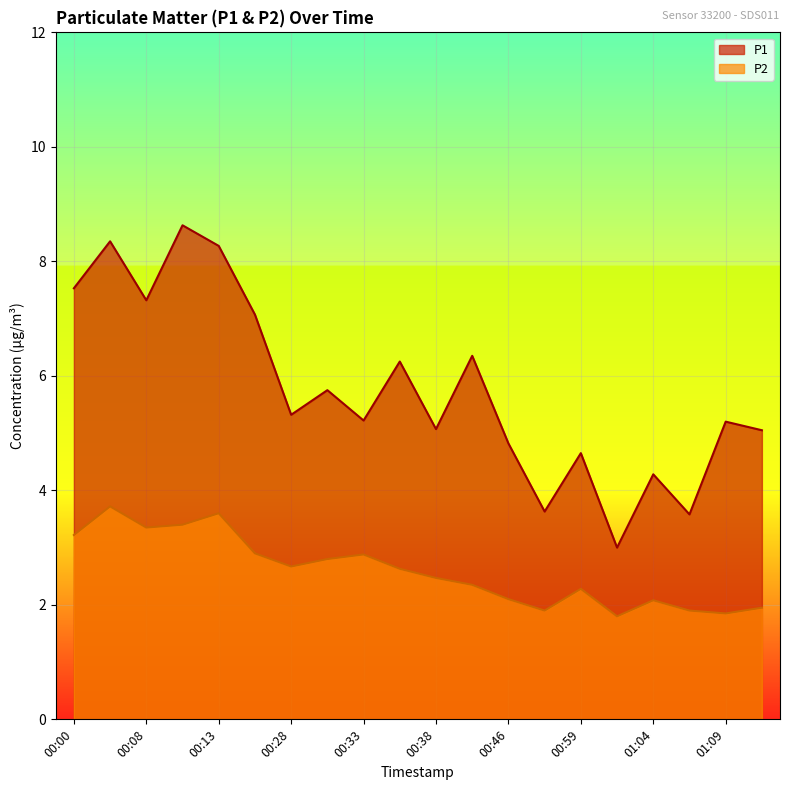

How many interior local peaks does the P1 series have?

8